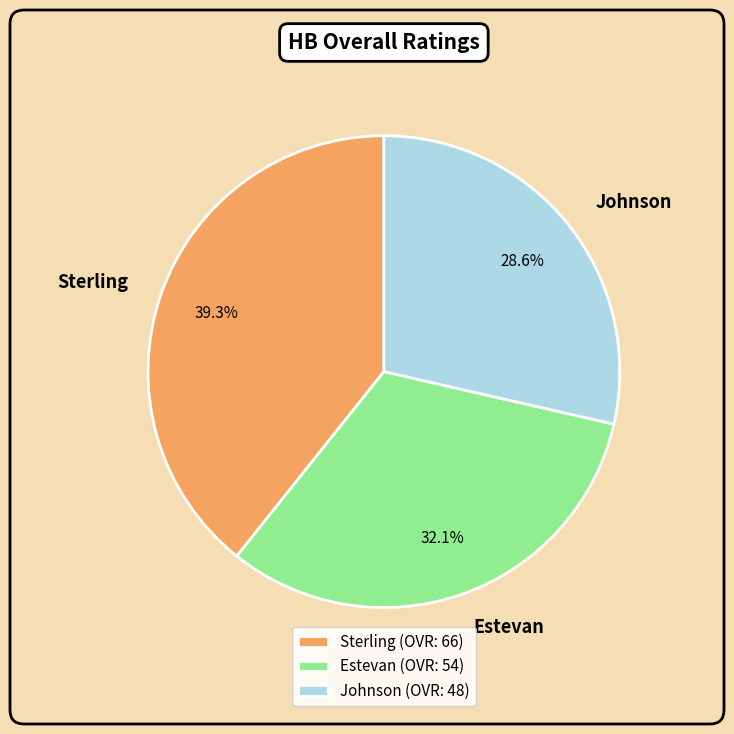

How many segments does this pie chart have?

3